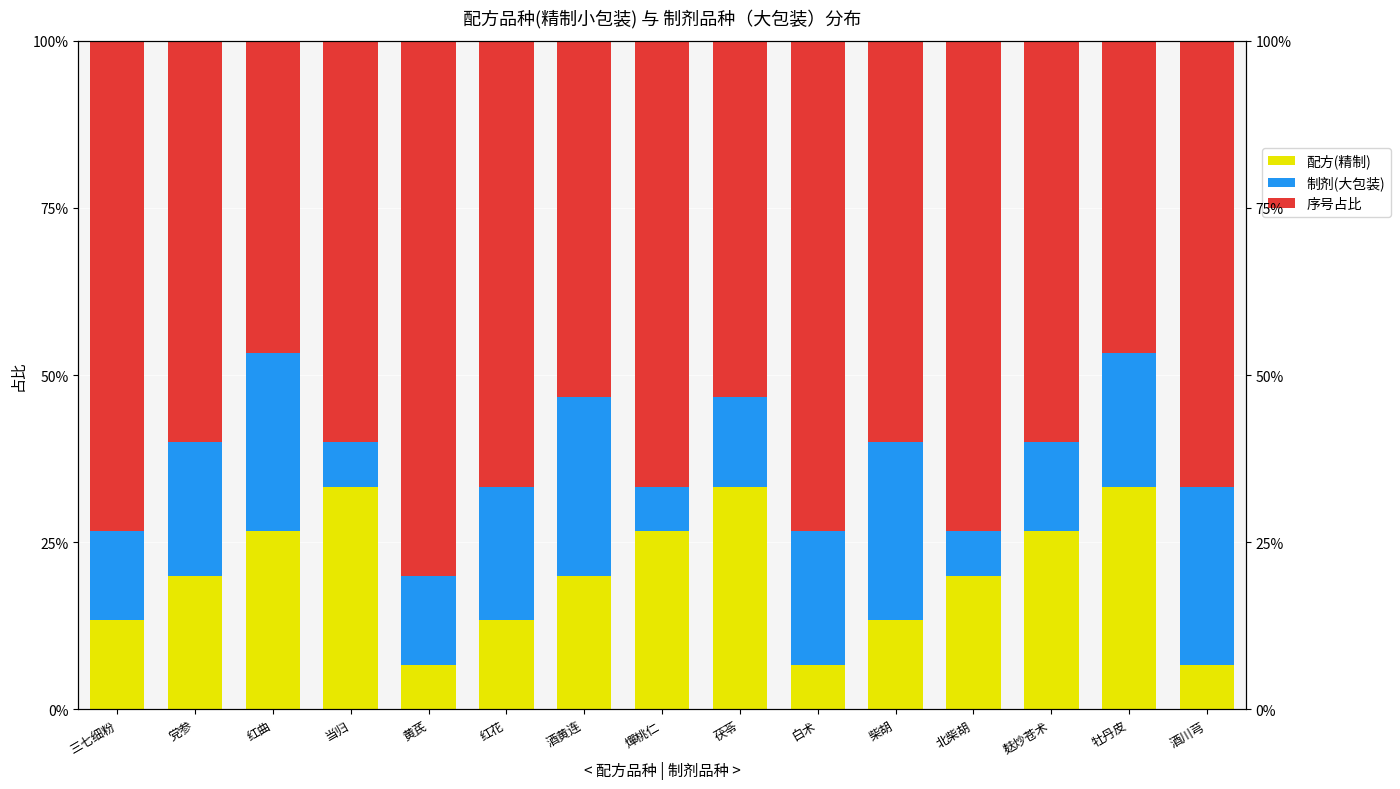

Which category has the highest value in the 制剂(大包装) series?

红曲